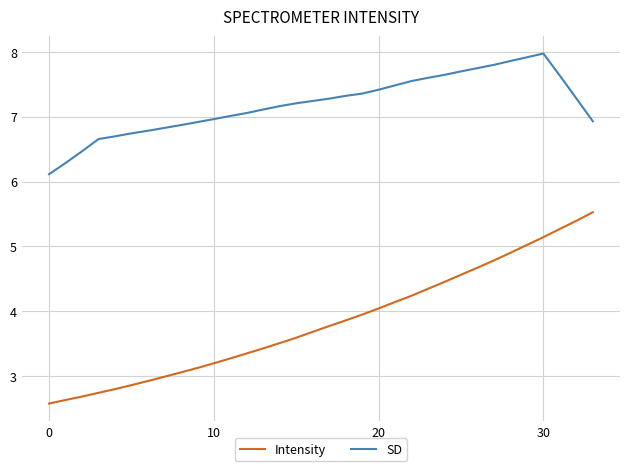

Rank the series by their average value, from lowest to highest.

Intensity, SD